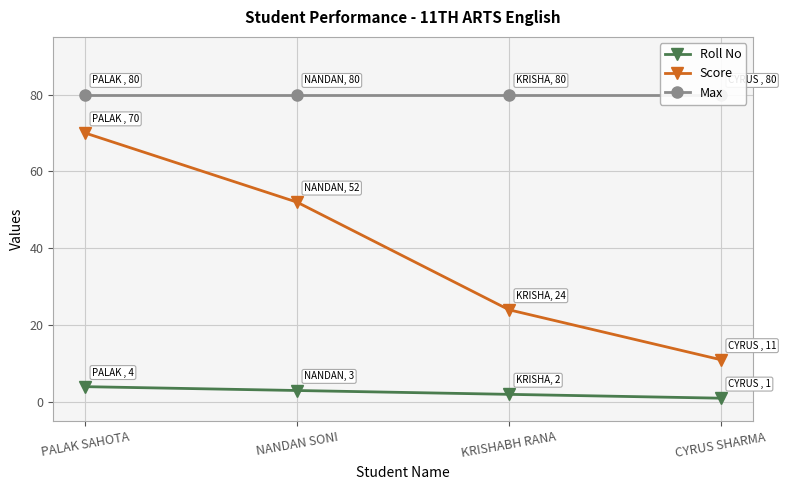

At which label is Roll No closest to 2?

KRISHABH RANA